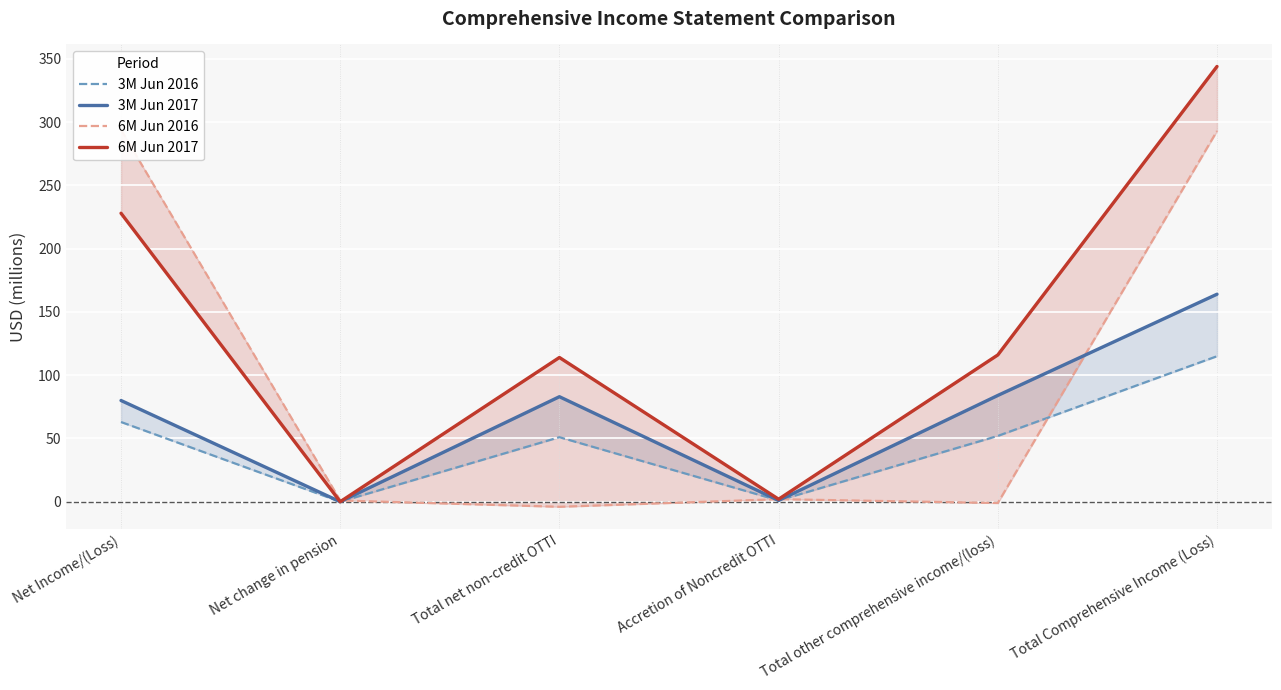

True or false: 3M Jun 2017 has more than 0 interior local peaks.

True